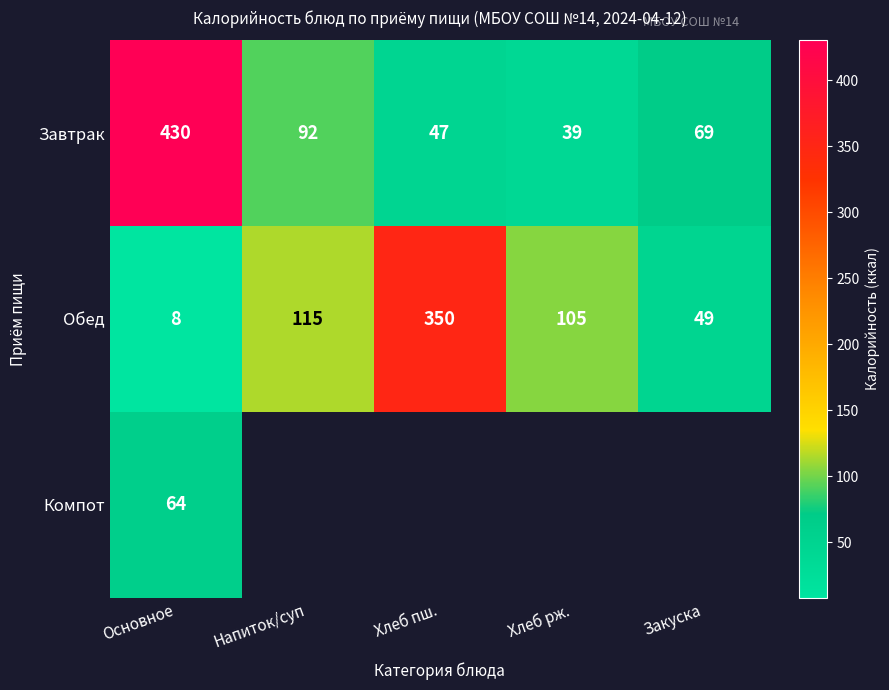

Rank the categories by Завтрак value from lowest to highest.

Хлеб рж., Хлеб пш., Закуска, Напиток/суп, Основное